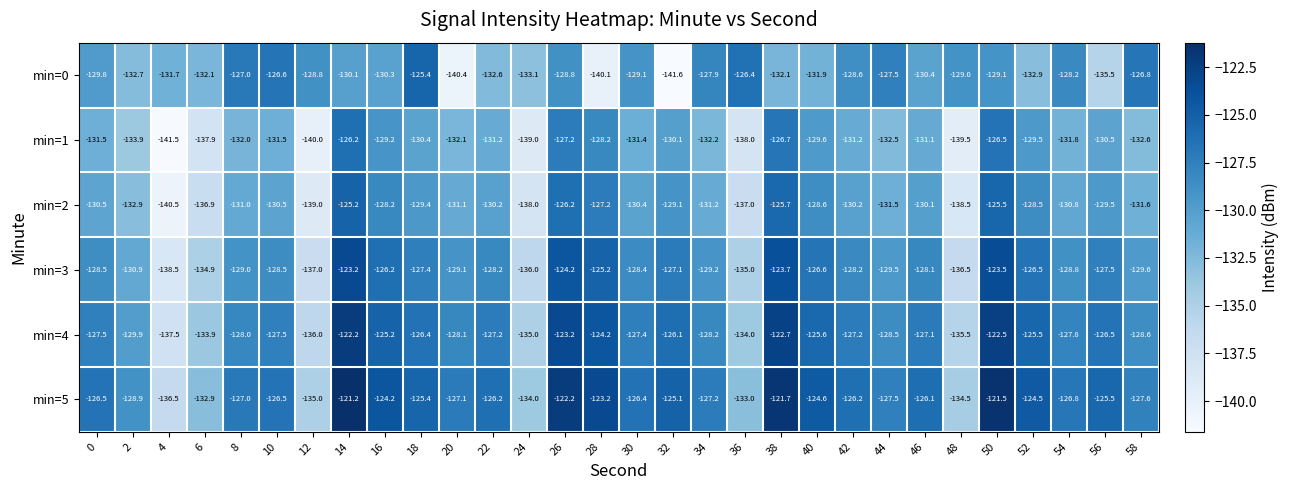

Which series has the largest total across all categories?

min=5